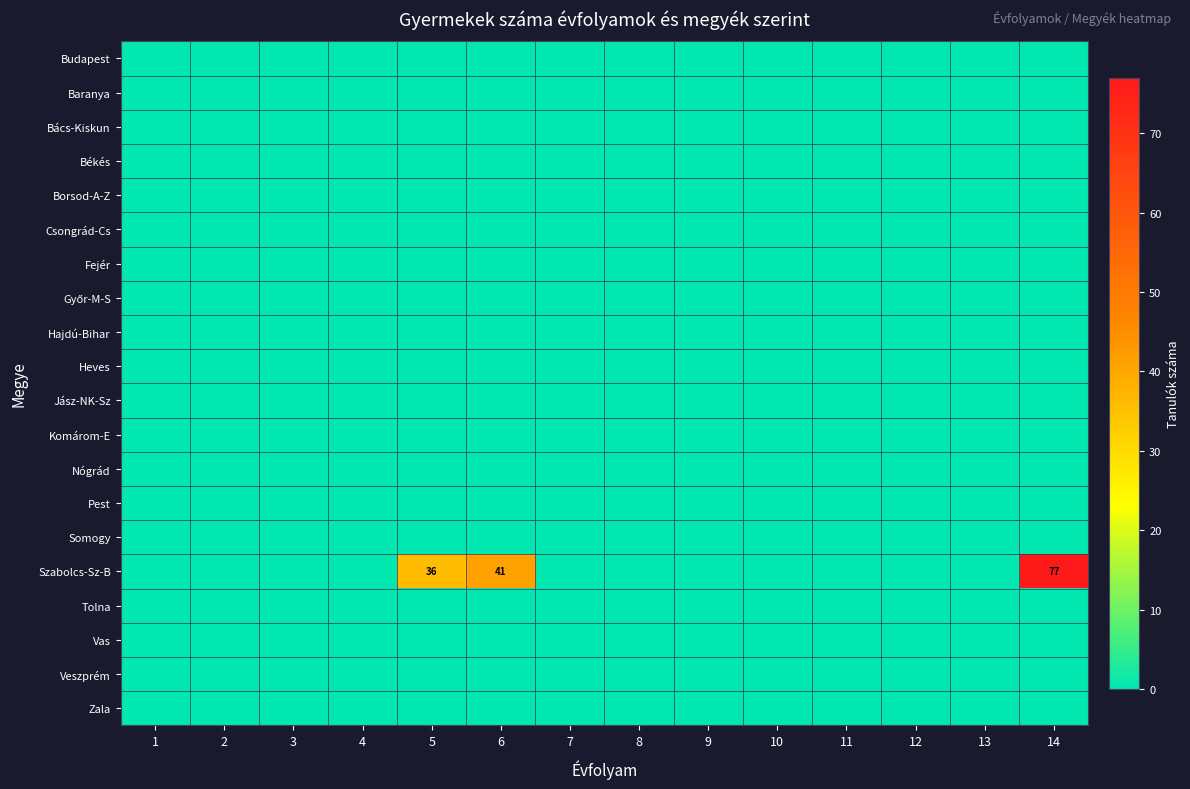

Which category has the lowest value across all series?

1